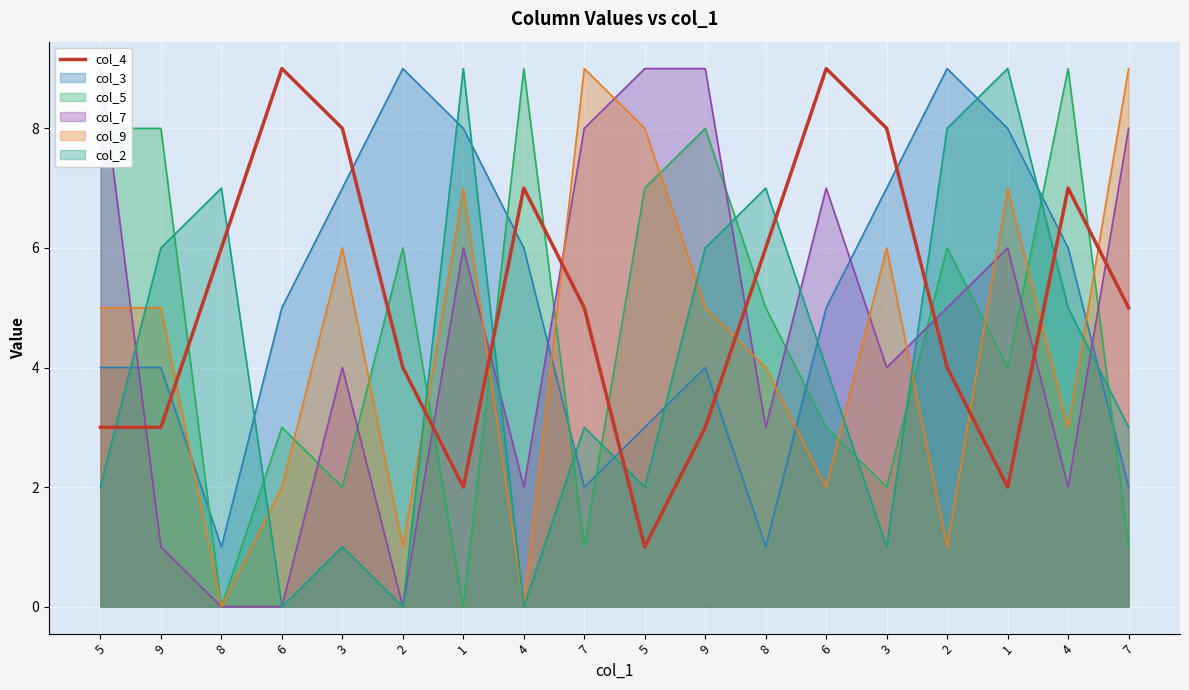

How many values are between 3 and 7?

11